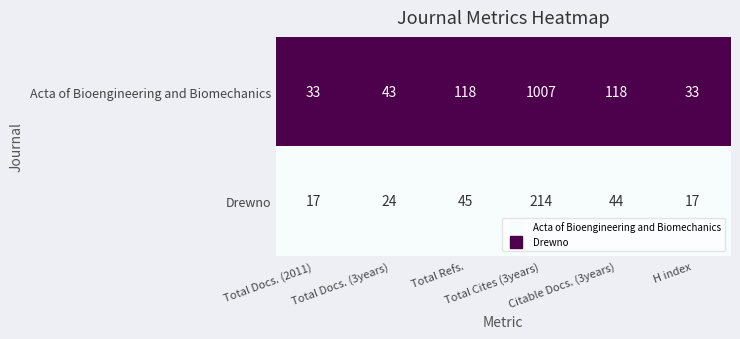

At which category is the sum across all series the highest?

Total Cites (3years)